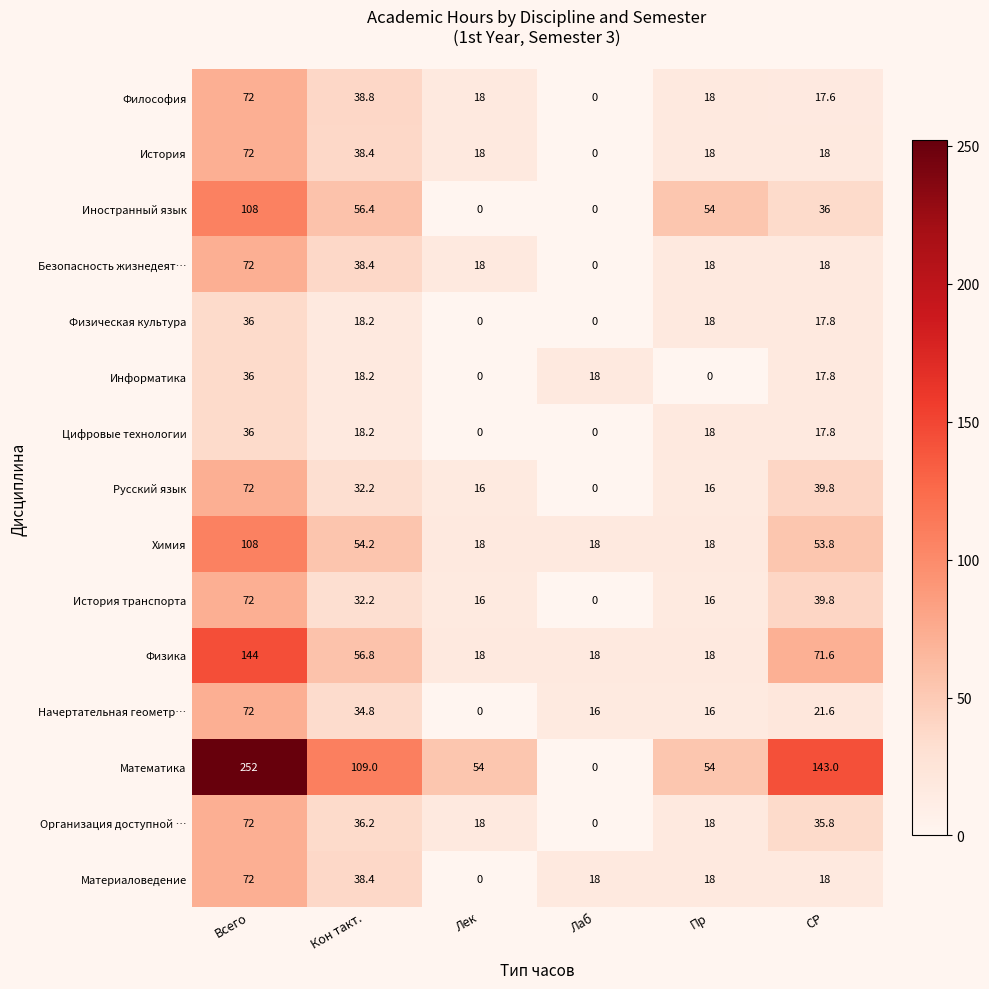

What is the difference between the highest and lowest values at Пр?

54.0